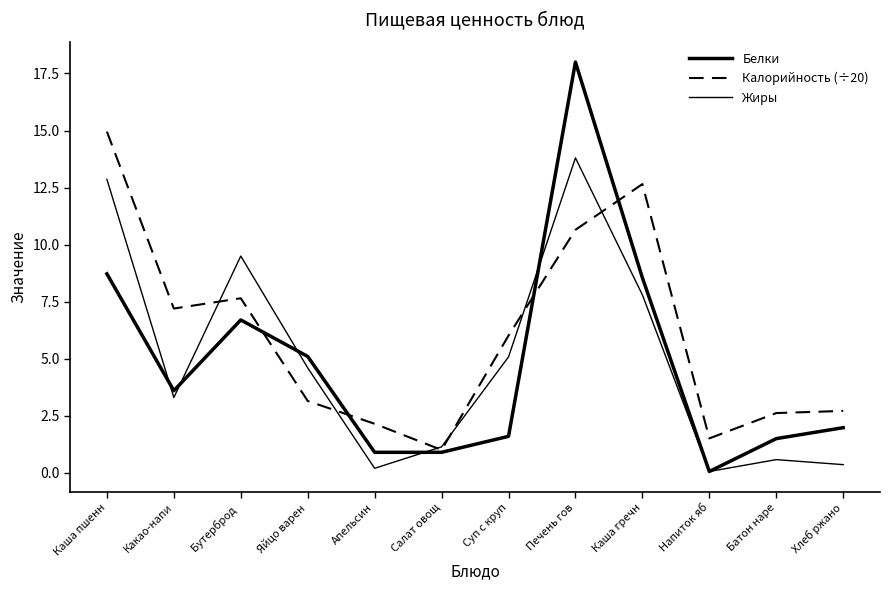

The Белки series shows 0.1 at Напиток яб. True or false?

True